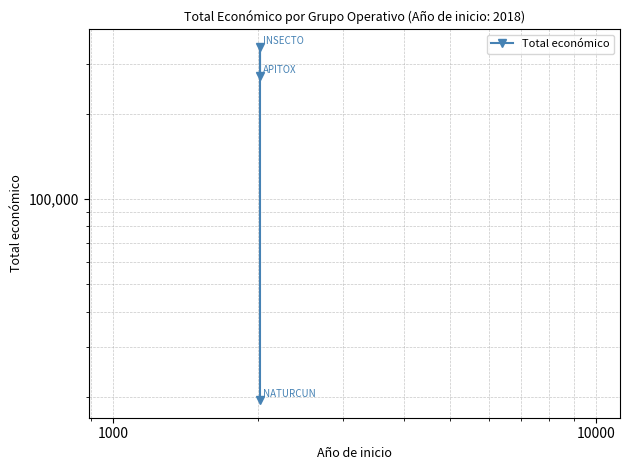

What is the value of the 3rd point from the left?

271552